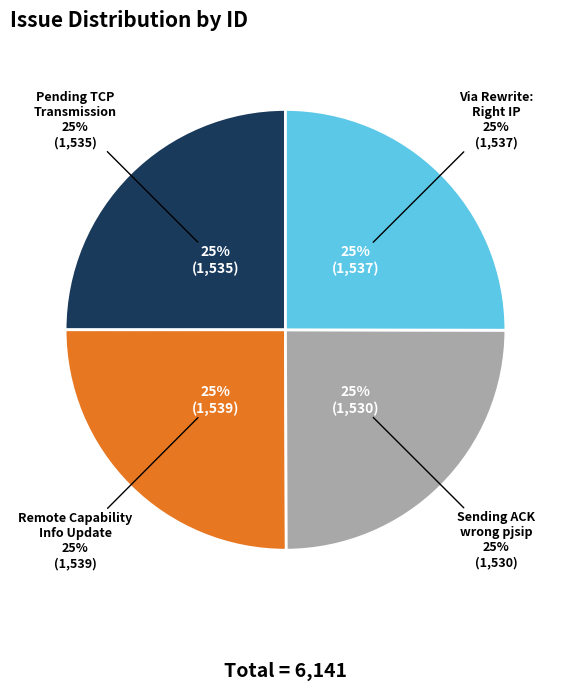

What is the change in value from Remote capability info update for UAC to Sending ACK is reported with wrong pjsip?

-9